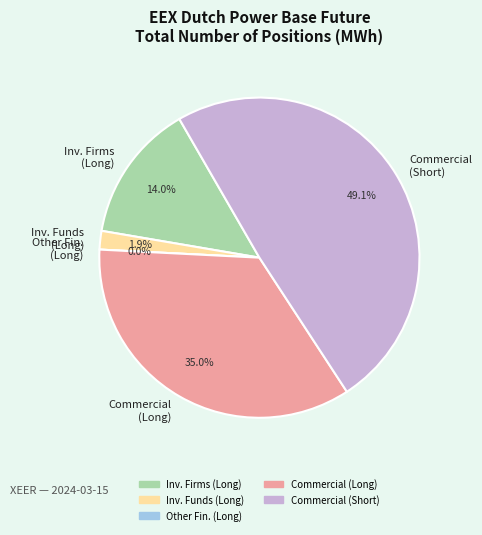

Combined, what portion of the pie is Investment Firms or credit institutions (Long) and Commercial Undertakings (Long)?

49.0%